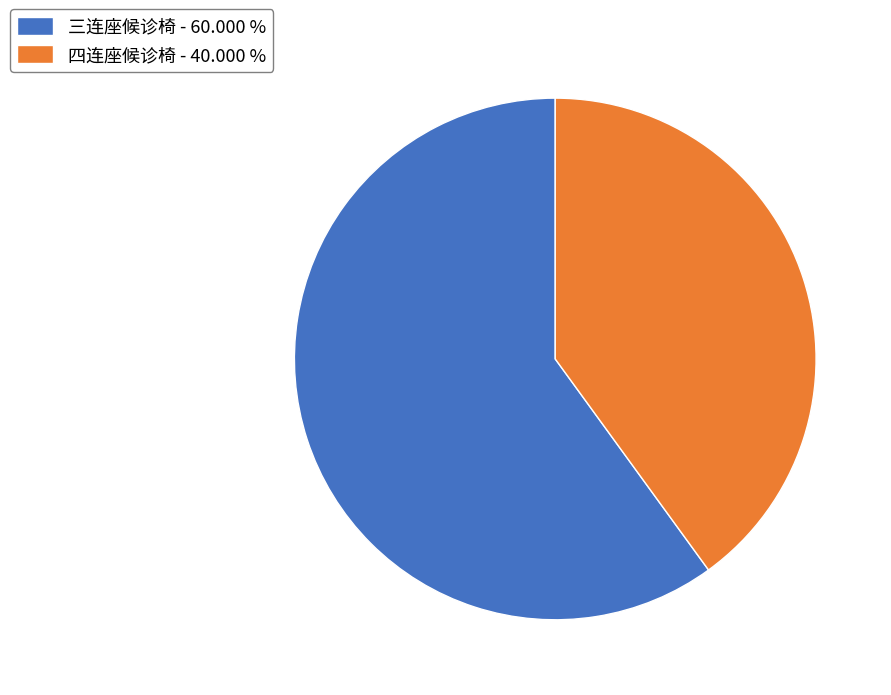

Count the number of slices in the pie.

2